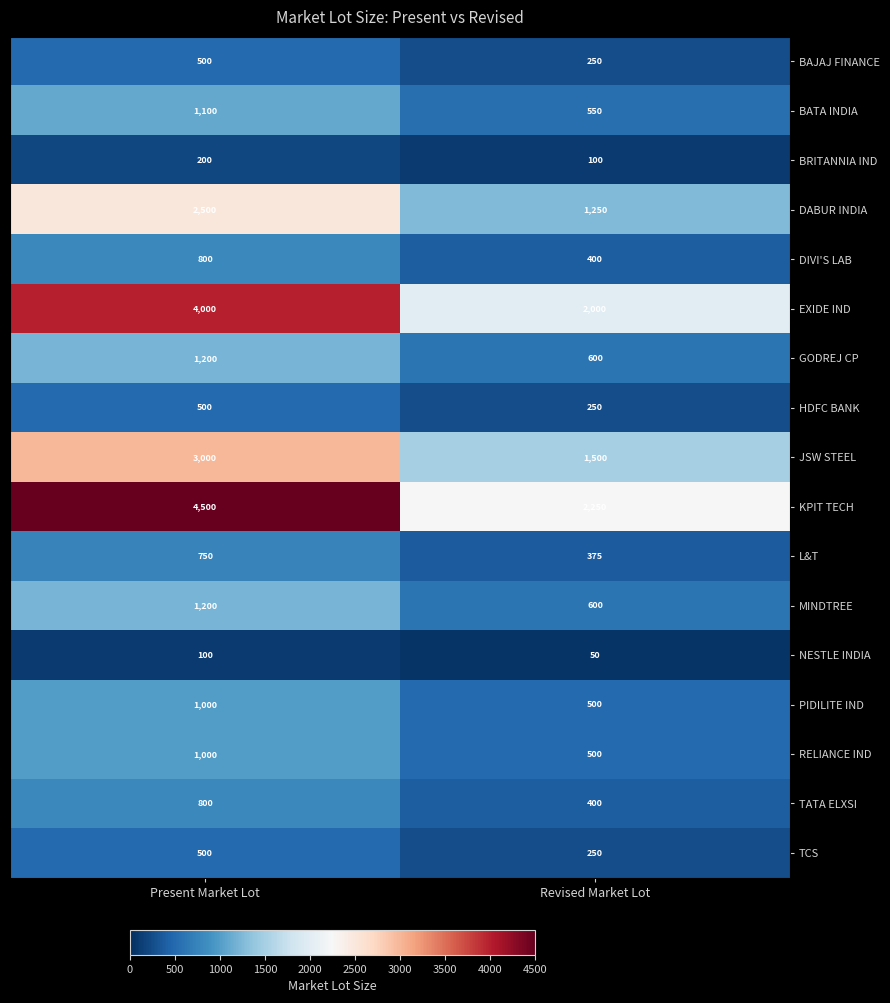

Which category has the lowest value across all series?

Revised Market Lot